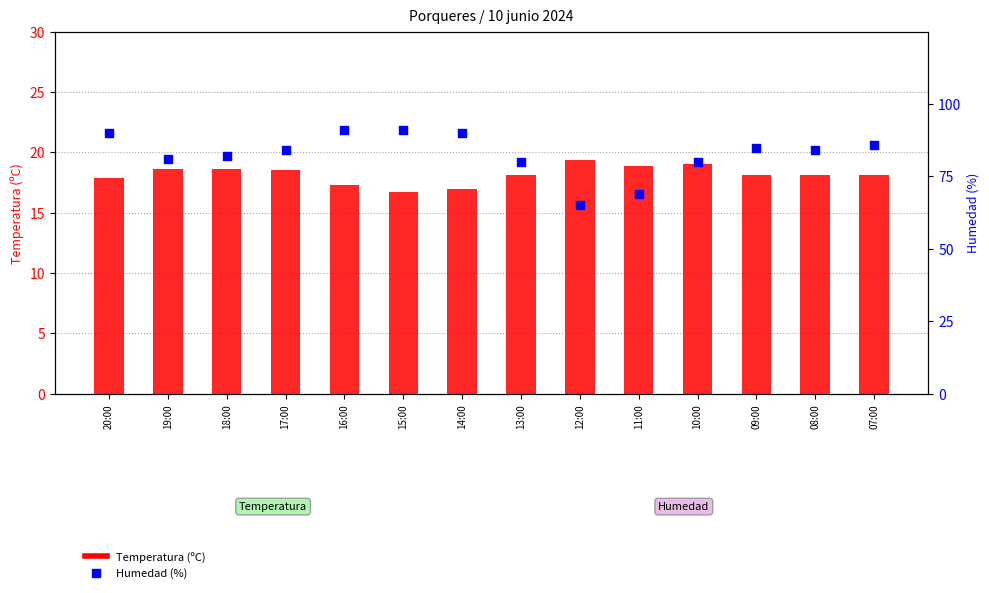

Which series reaches the minimum Y coordinate?

Temperatura (ºC)